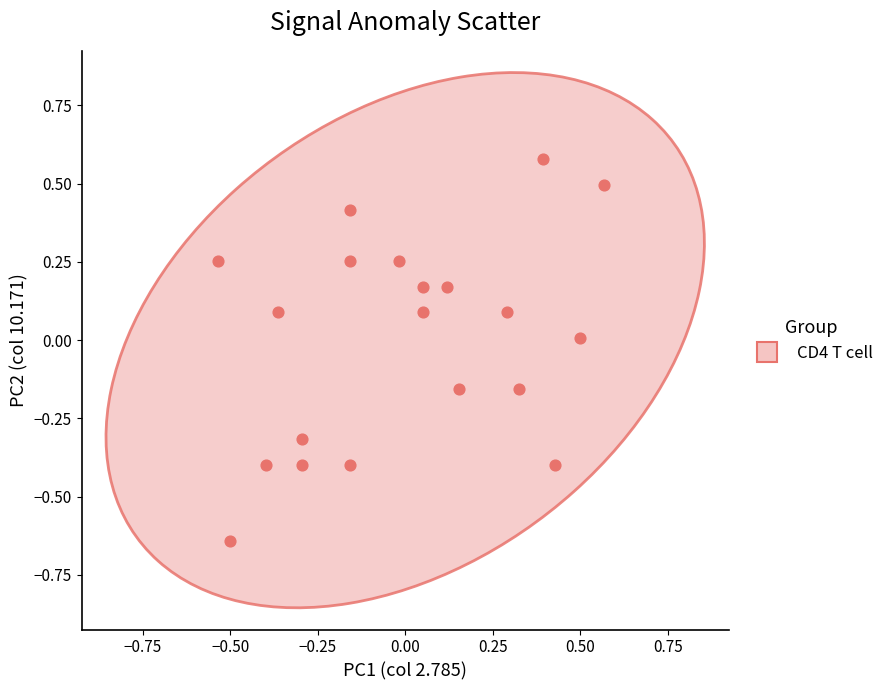

What is the range of Y values (max minus min)?

1.2